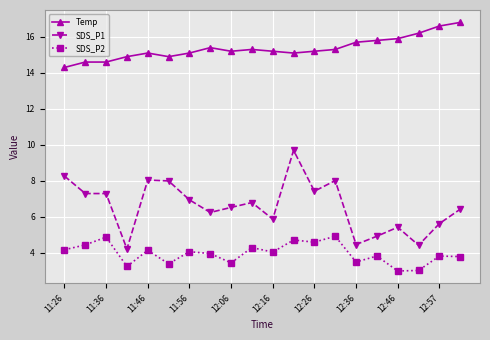

What is the sum of all SDS_P1 values?

132.0